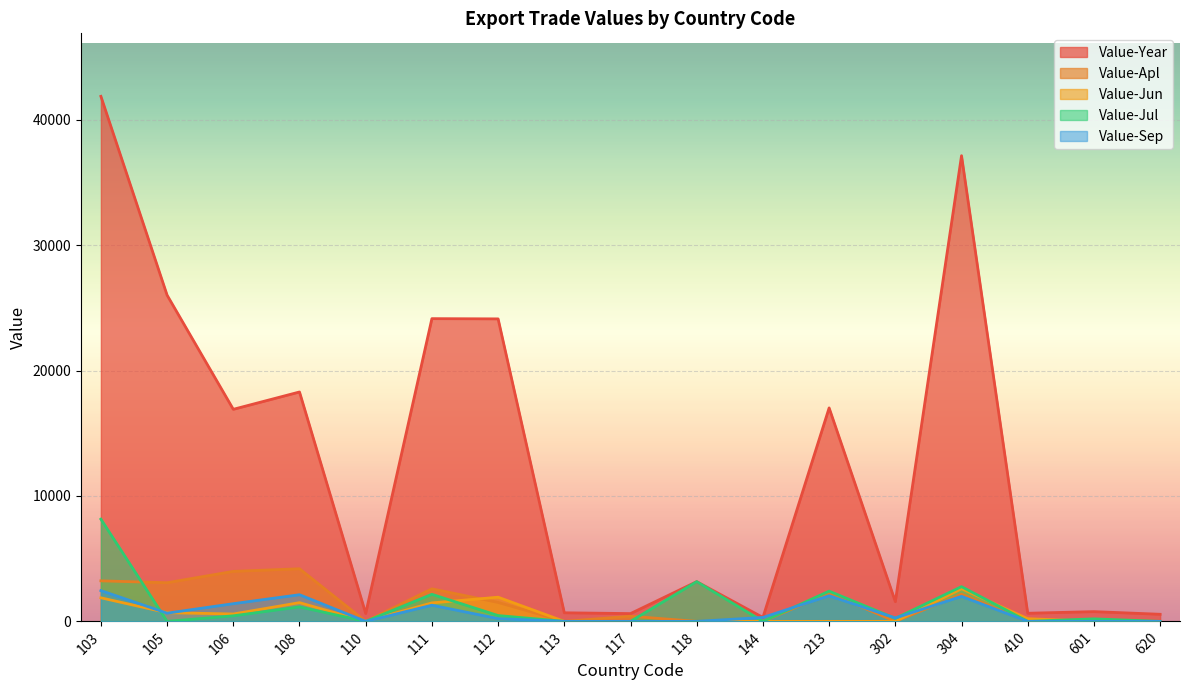

Reading left to right, what are all the values shown in this chart?

Value-Year: 103=41859	105=26009	106=16907	108=18289	110=631	111=24136	112=24117	113=685	117=621	118=3168	144=315	213=17018	302=1571	304=37127	410=648	601=778	620=566
Value-Apl: 103=3232	105=3082	106=3987	108=4195	110=0	111=2596	112=1512	113=0	117=412	118=0	144=0	213=2251	302=0	304=2163	410=0	601=0	620=0
Value-Jun: 103=1880	105=693	106=590	108=1493	110=0	111=1474	112=1928	113=0	117=0	118=0	144=0	213=0	302=0	304=2601	410=216	601=0	620=0
Value-Jul: 103=8149	105=0	106=444	108=1151	110=0	111=2158	112=465	113=0	117=0	118=3168	144=0	213=2410	302=238	304=2769	410=0	601=202	620=0
Value-Sep: 103=2454	105=655	106=1411	108=2125	110=0	111=1289	112=222	113=0	117=0	118=0	144=315	213=2045	302=268	304=1994	410=0	601=0	620=0